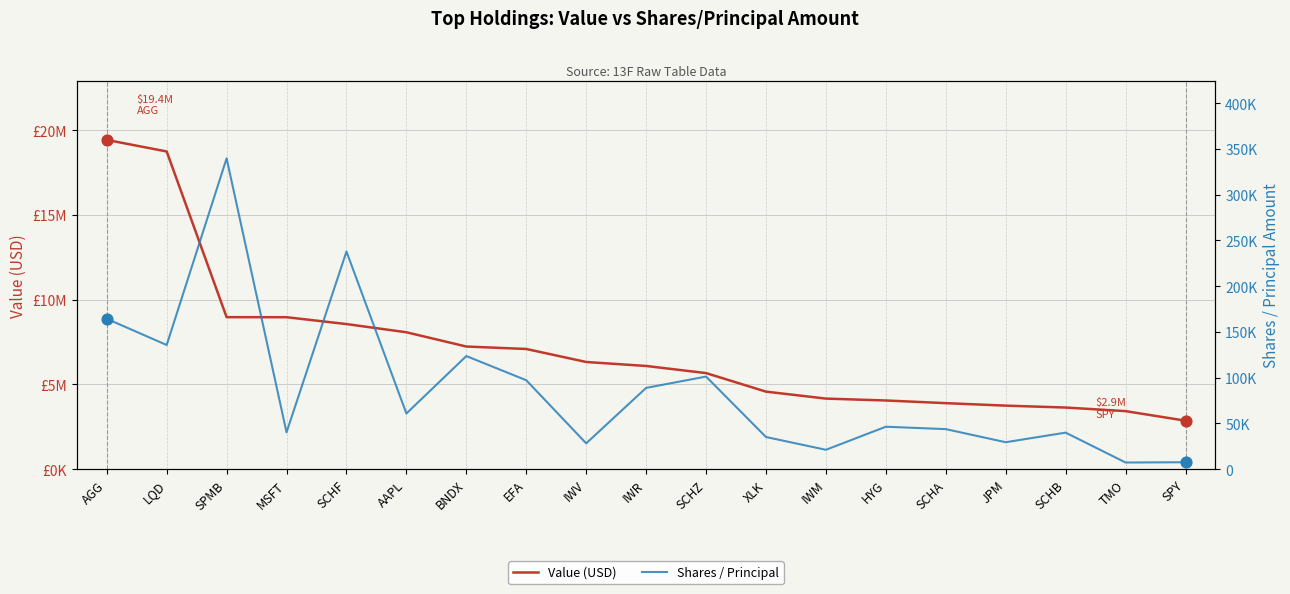

At how many categories does at least one series exceed 10957015?

2